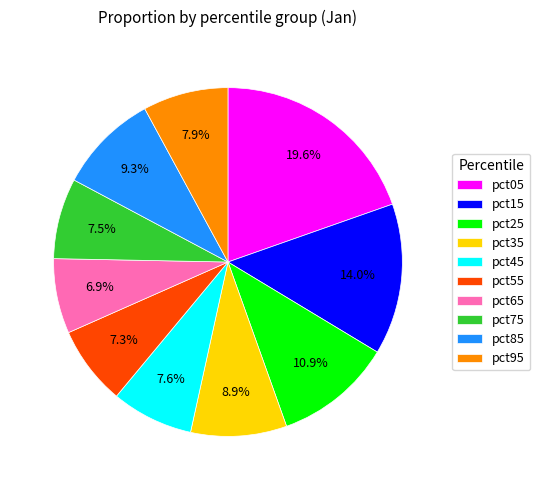

How many slices are in this pie chart?

10